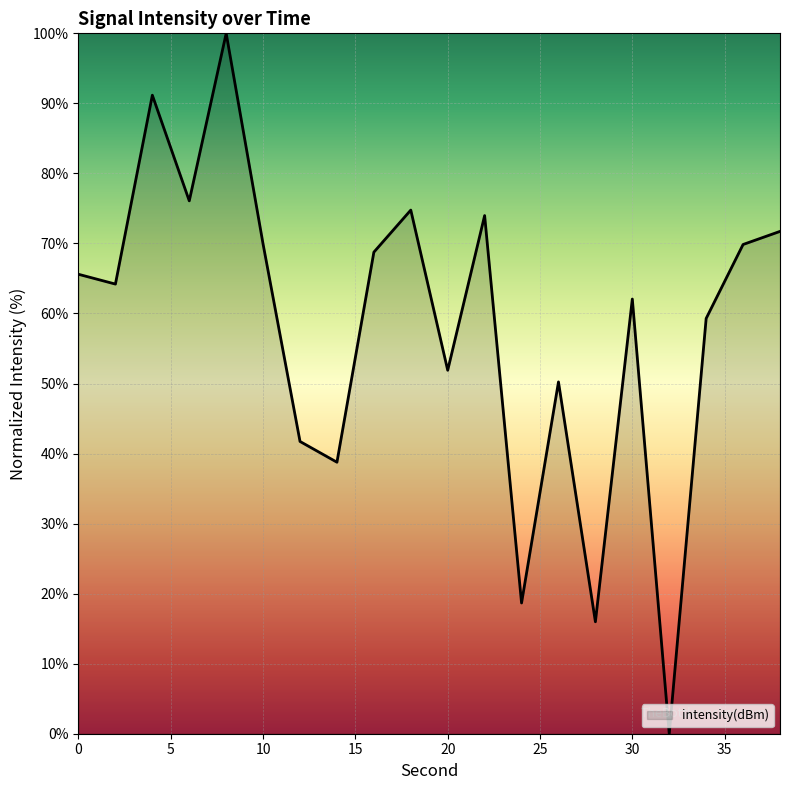

What is the maximum value shown in the chart?

100.0